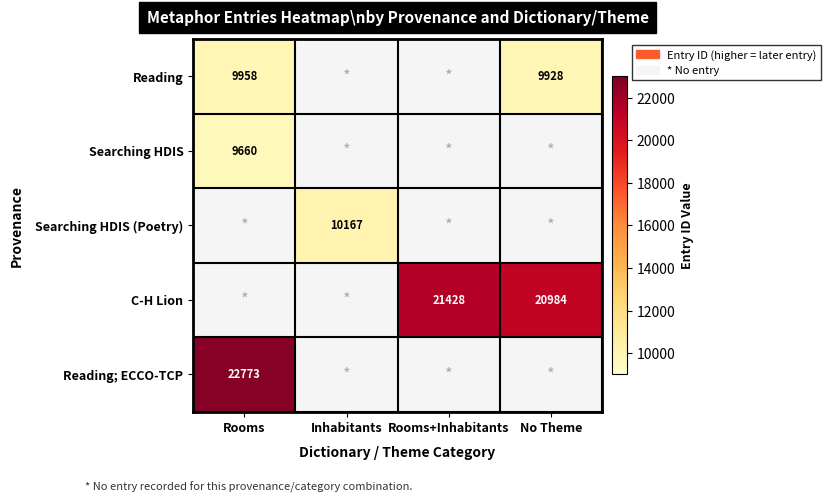

Count the number of categories in the chart.

4